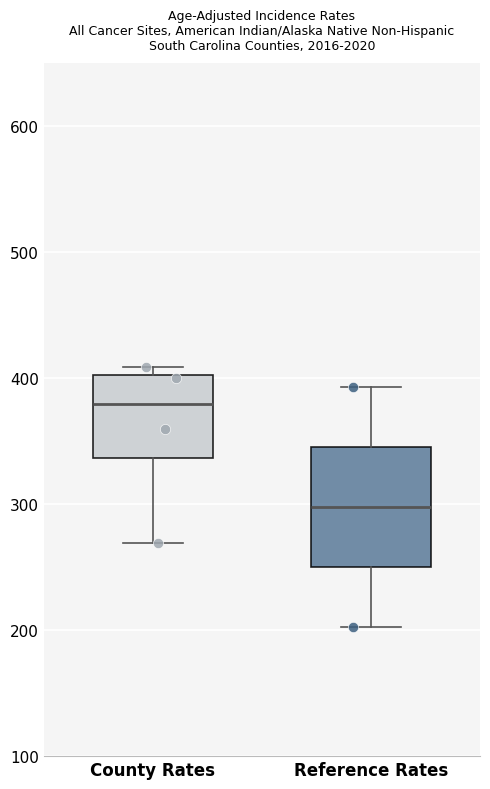

Where is the upper edge of the box for County Rates on the y-axis? The values are not printed on the chart, so give them approximately, as read against the axis.

400